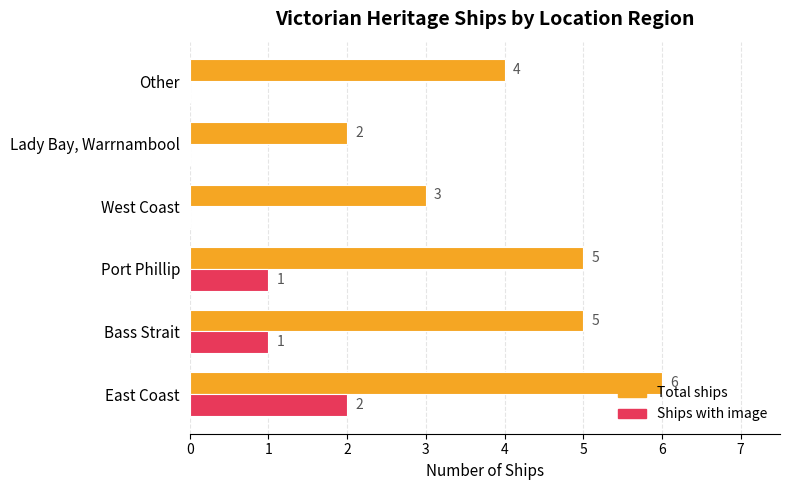

Is it true that Ships with image equals 0 at West Coast?

True